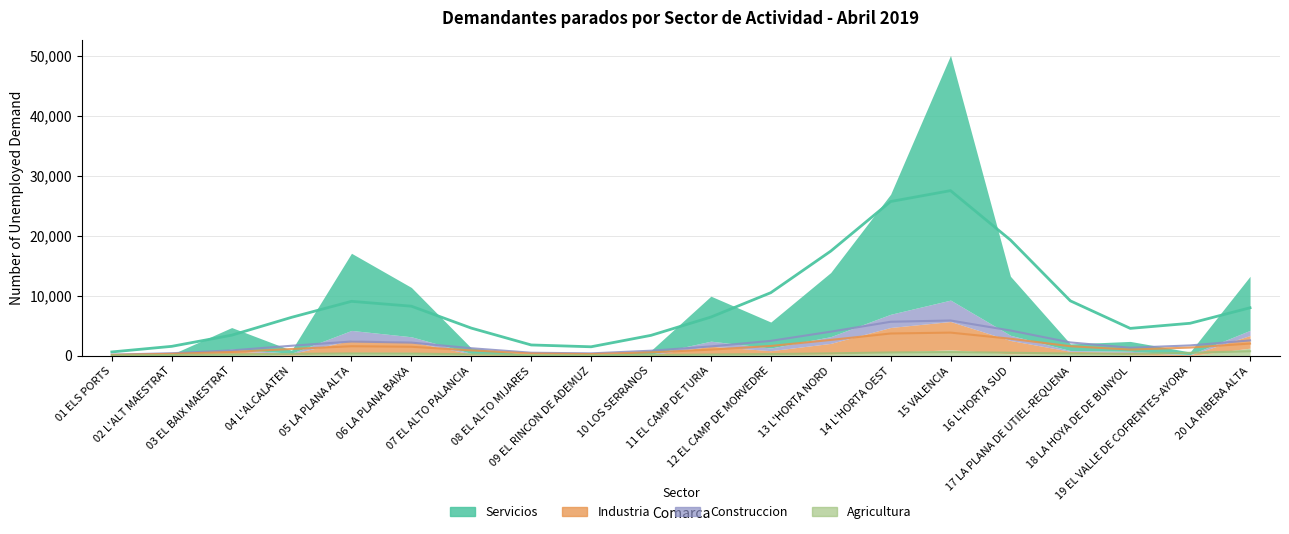

The Servicios series shows 1937 at 17 LA PLANA DE UTIEL-REQUENA. True or false?

False